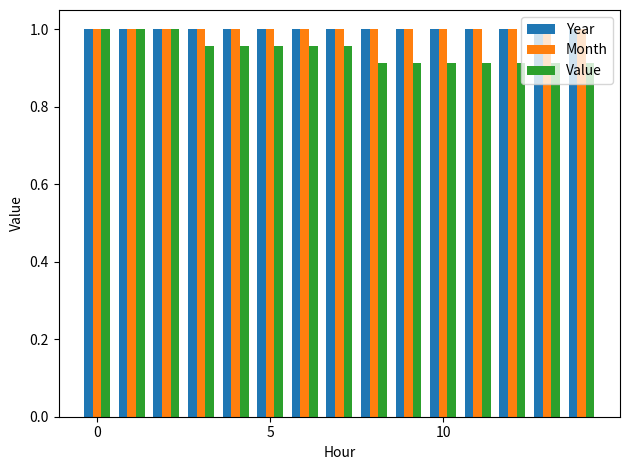

Which series has the largest range (max minus min)?

Value